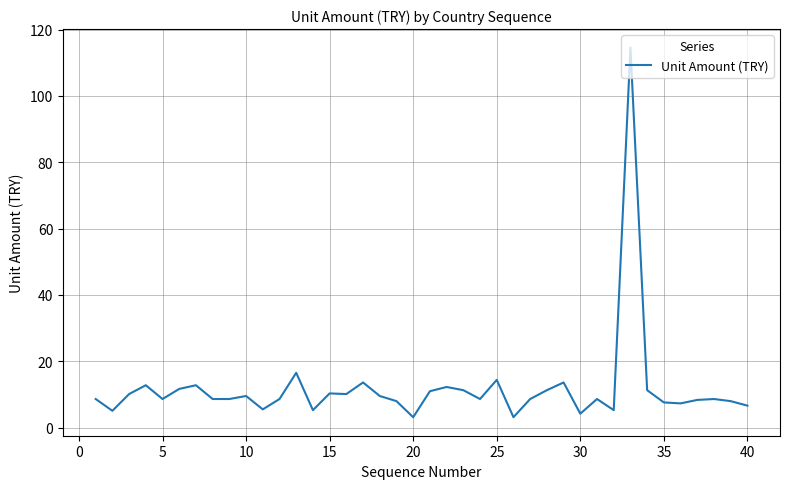

What is the smallest value displayed?

3.1